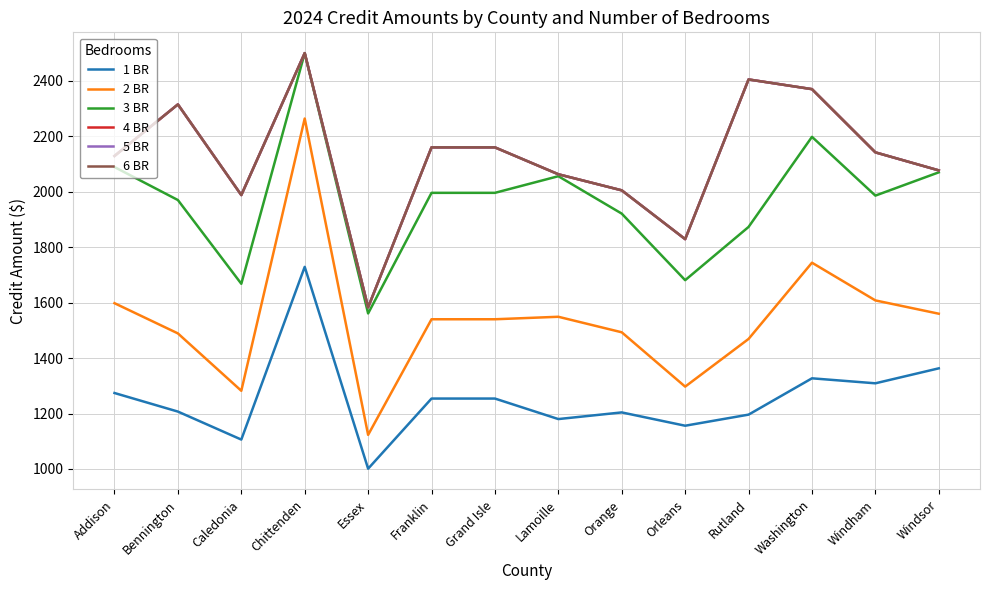

True or false: 2 BR has a value of 1297 at Orleans.

True